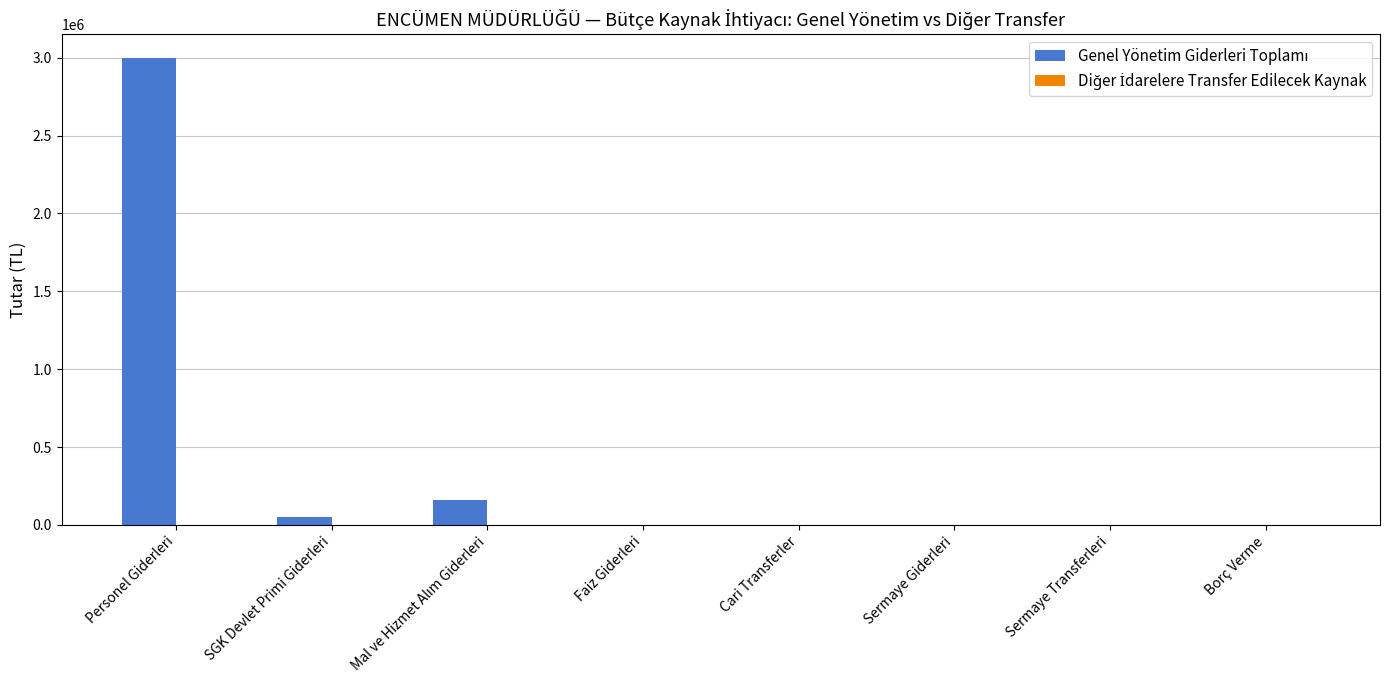

Between SGK Devlet Primi Giderleri and Personel Giderleri, which is larger?

Personel Giderleri